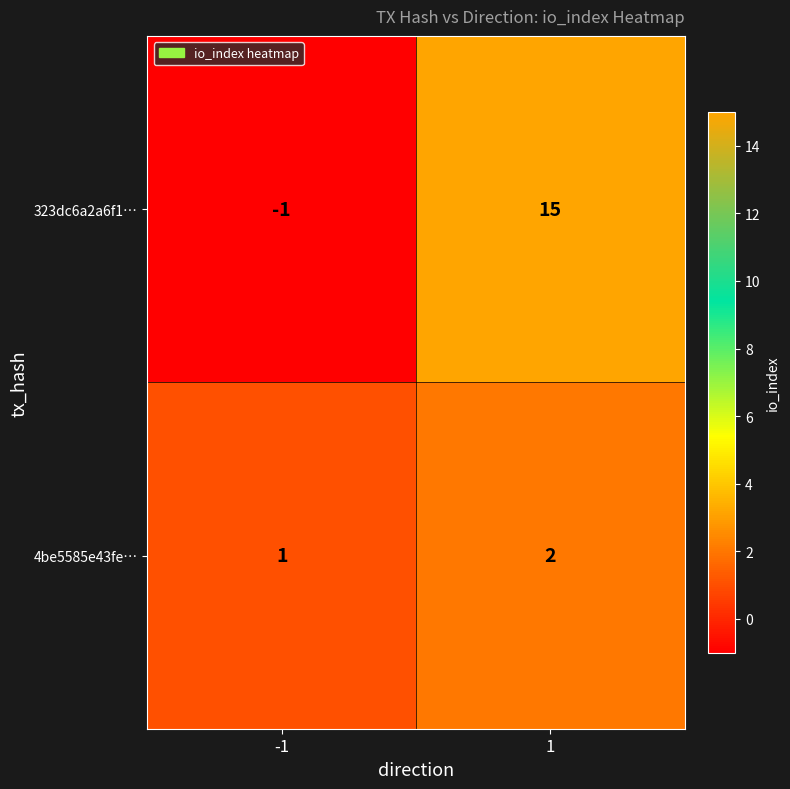

List the series in order of their overall mean, lowest first.

4be5585e43fe…, 323dc6a2a6f1…